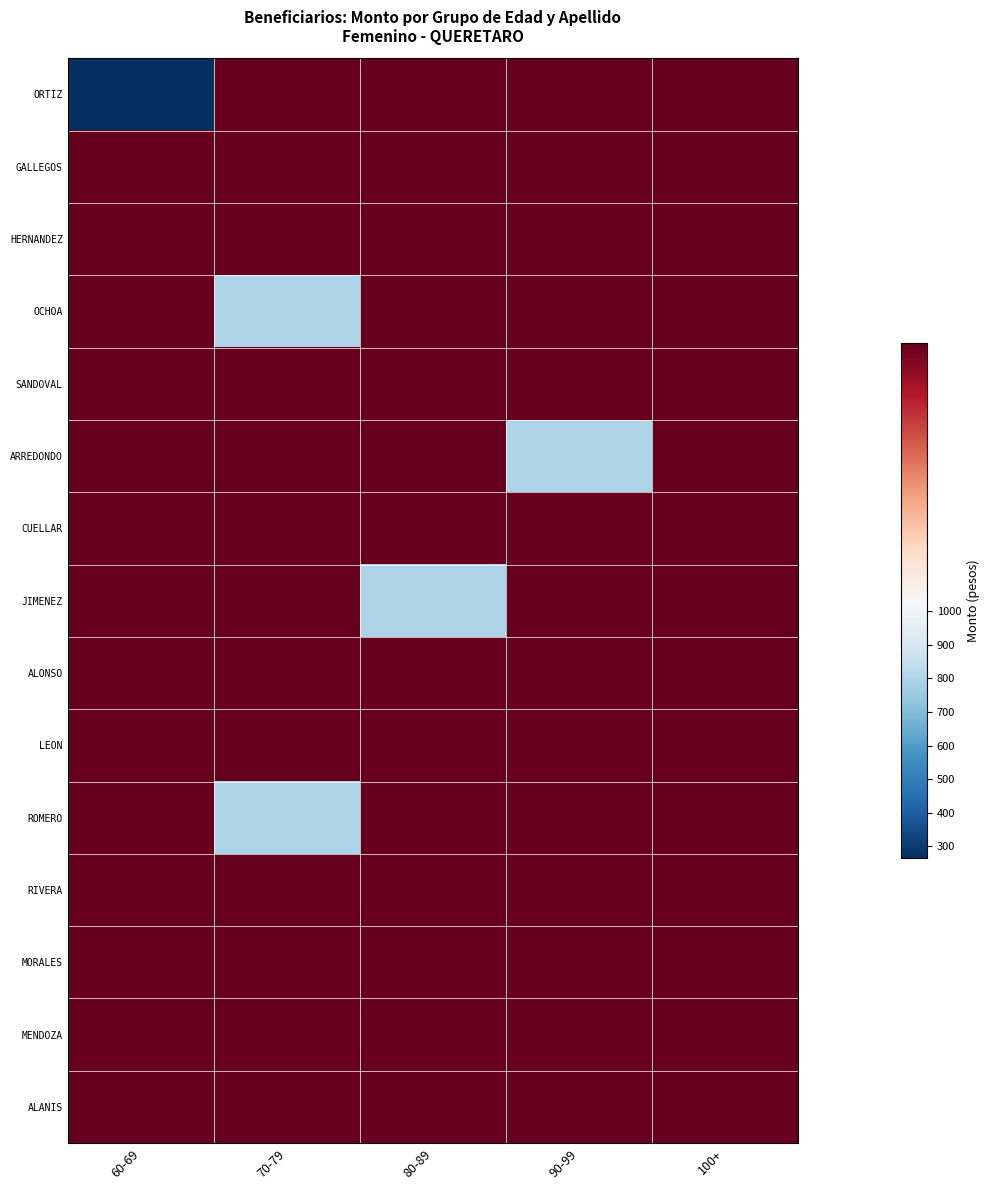

Between 100+ and 70-79, which is larger?

100+